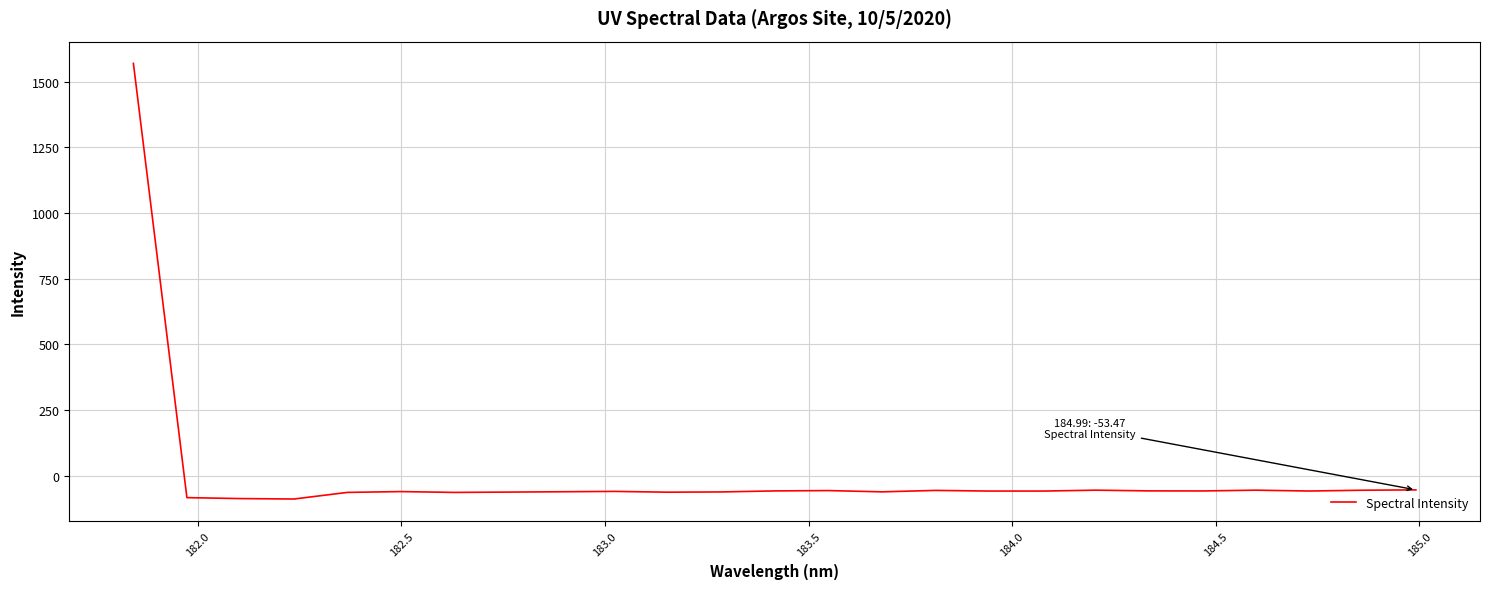

What is the maximum value shown in the chart?

1569.6